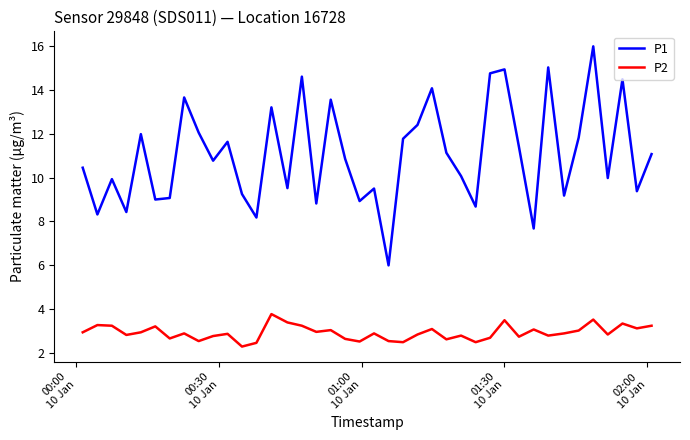

At how many categories does at least one series exceed 11?

19